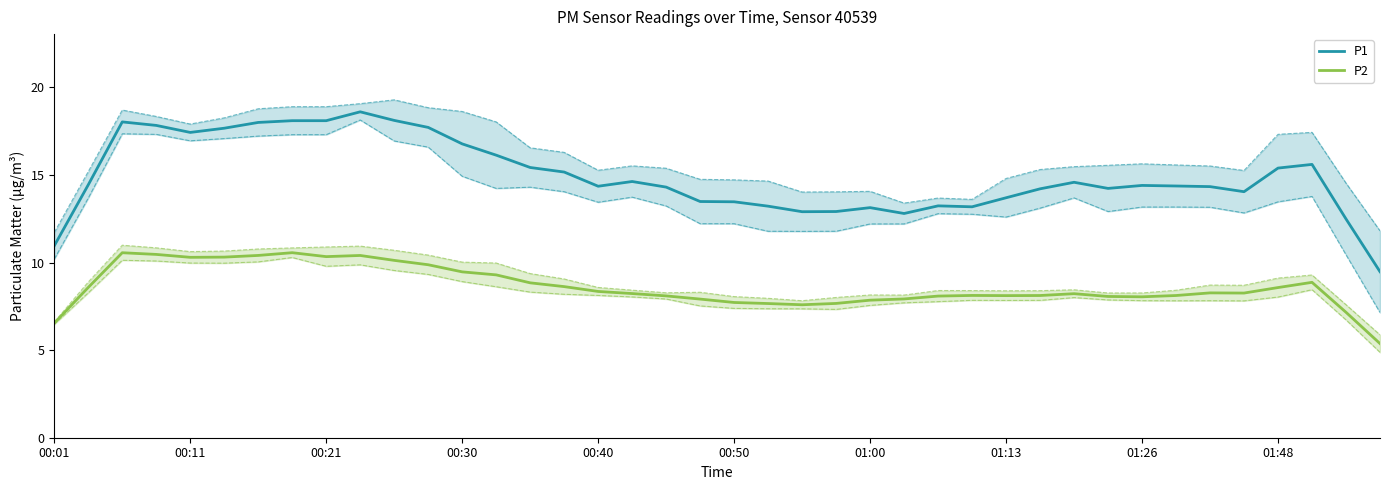

What is the maximum value shown in the chart?

18.6